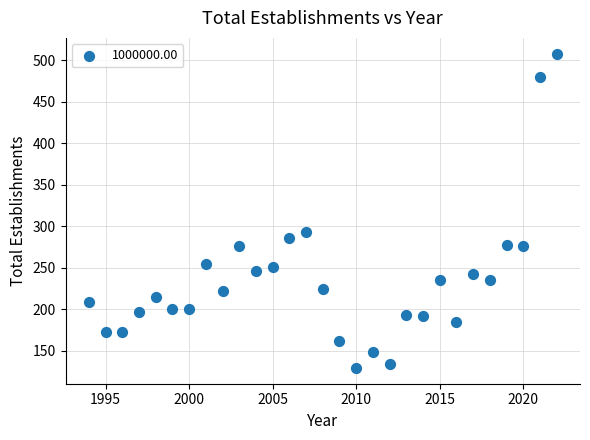

What is the range of X values (max minus min)?

28